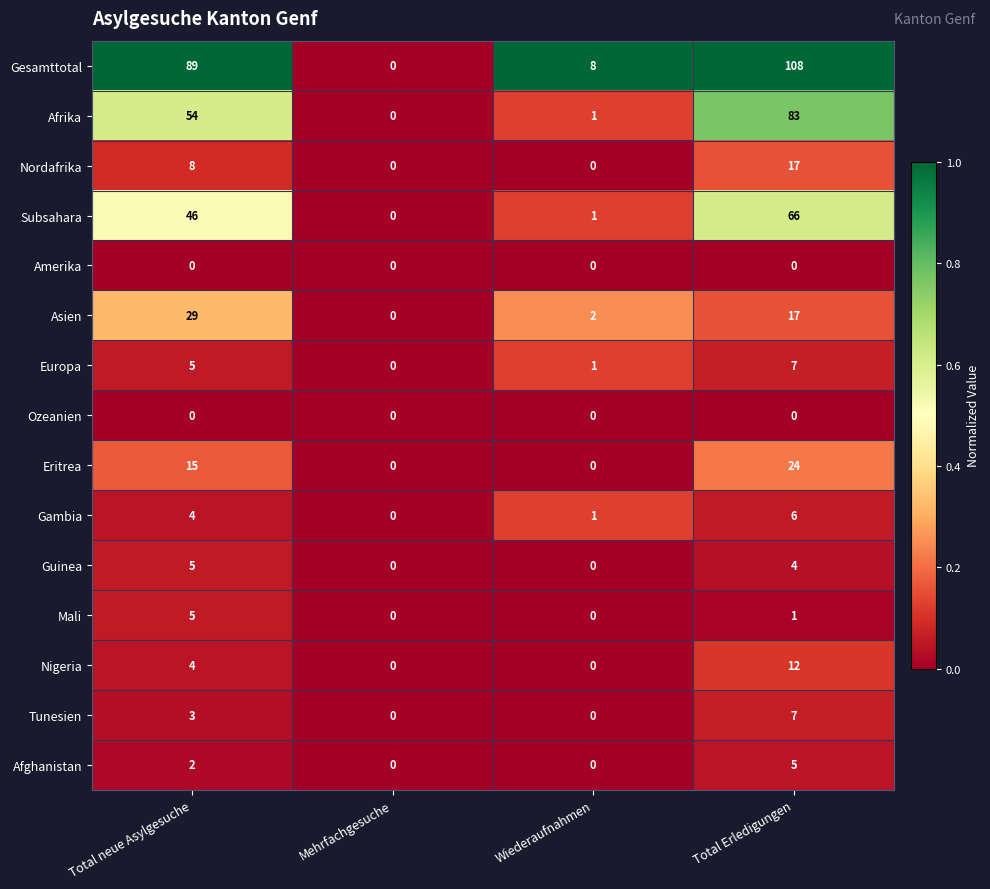

Is the value of Guinea at Wiederaufnahmen greater than the value of Nordafrika at Total neue Asylgesuche?

No